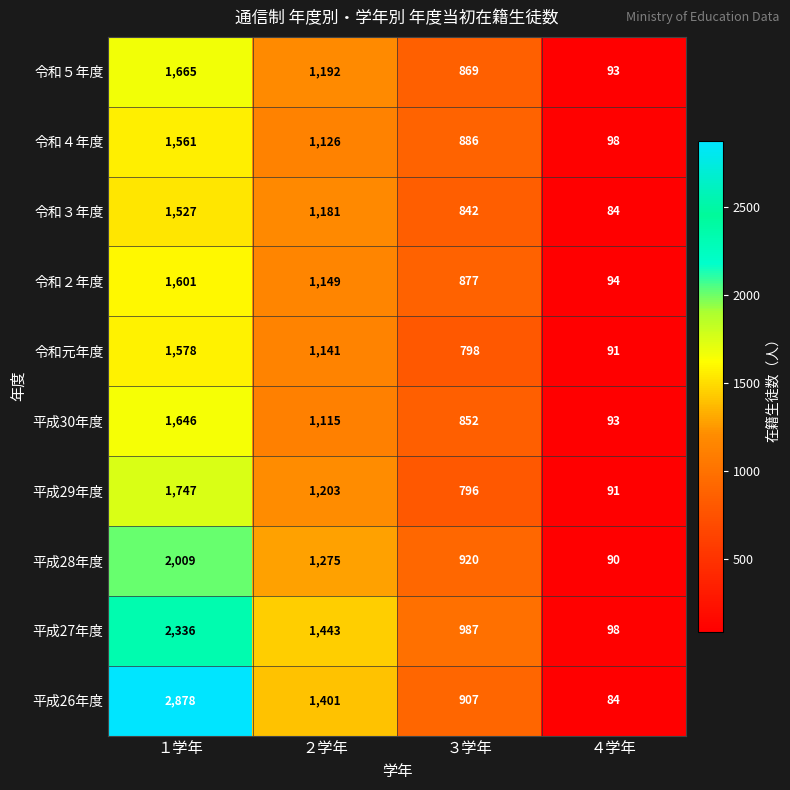

How many categories are shown in the chart?

4